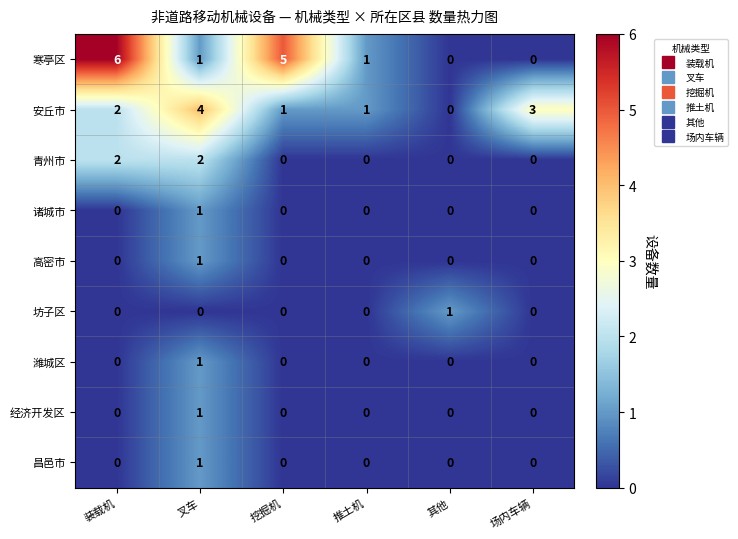

At how many categories does at least one series exceed 2?

4